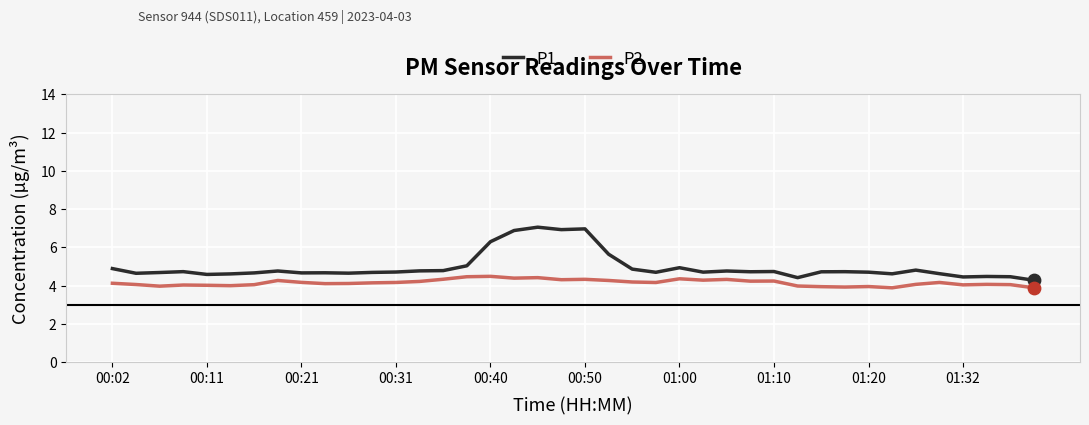

Which series has the largest total across all categories?

P1